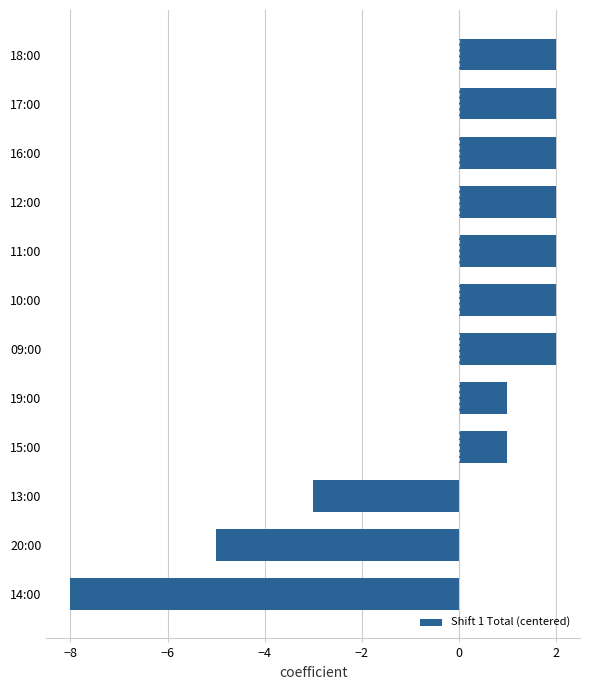

At which category does the chart reach its minimum across all series?

14:00